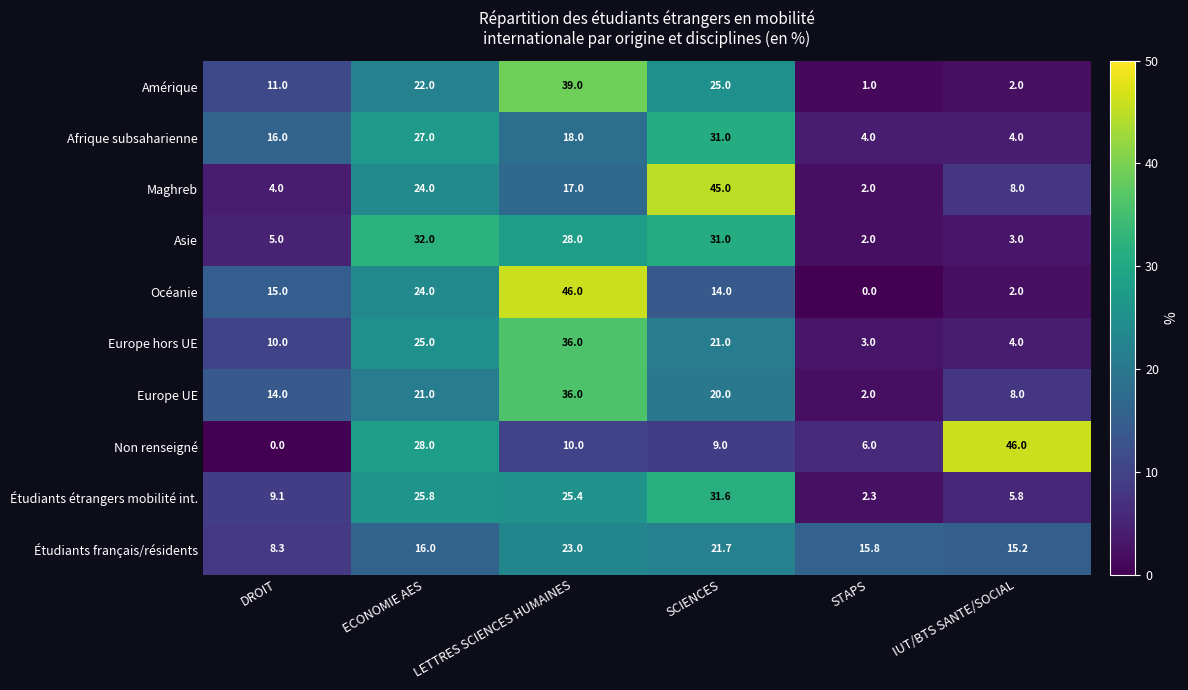

Read the Étudiants étrangers mobilité int. value at LETTRES SCIENCES HUMAINES.

25.4